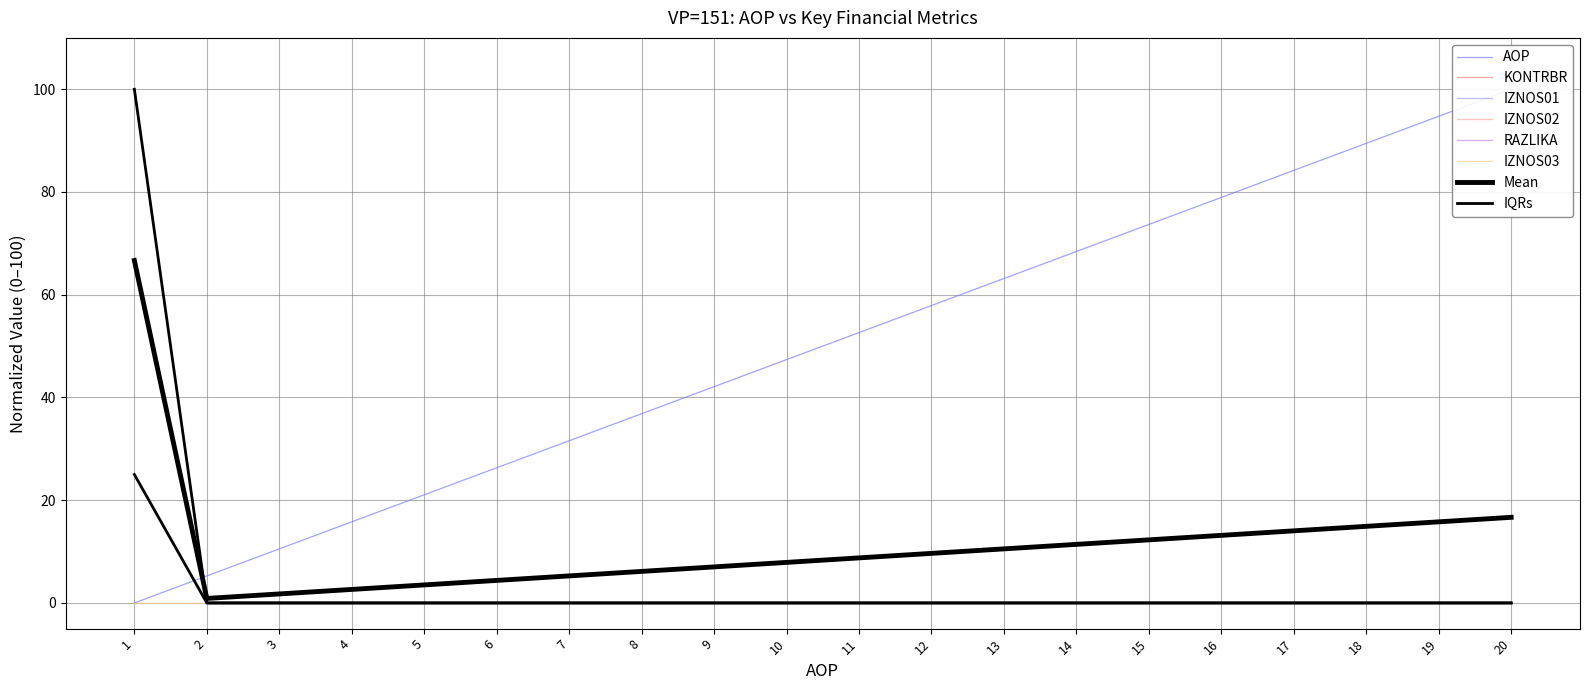

What value does the AOP series have at 14?

68.4